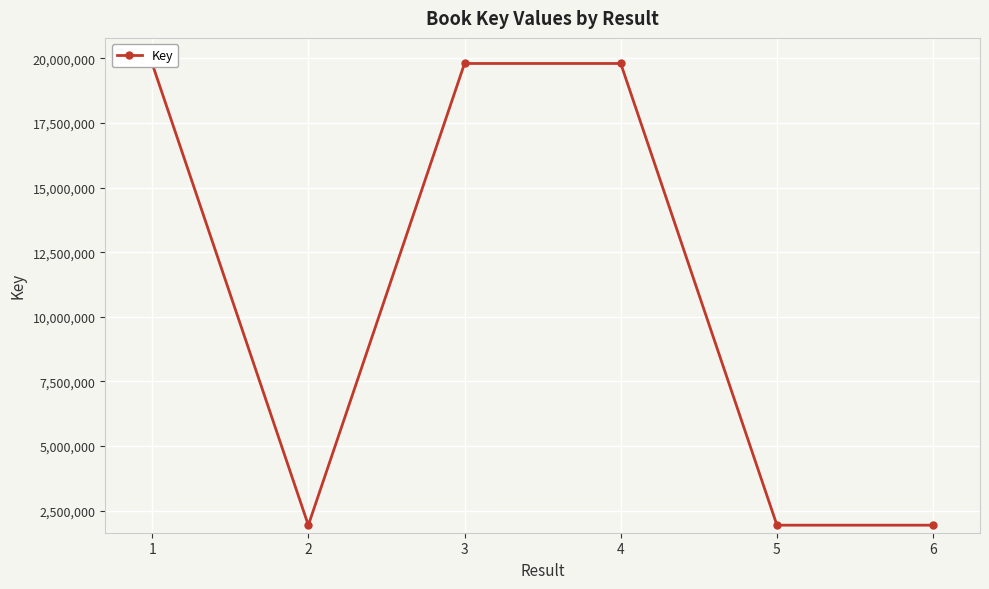

How many series are shown in this chart?

1